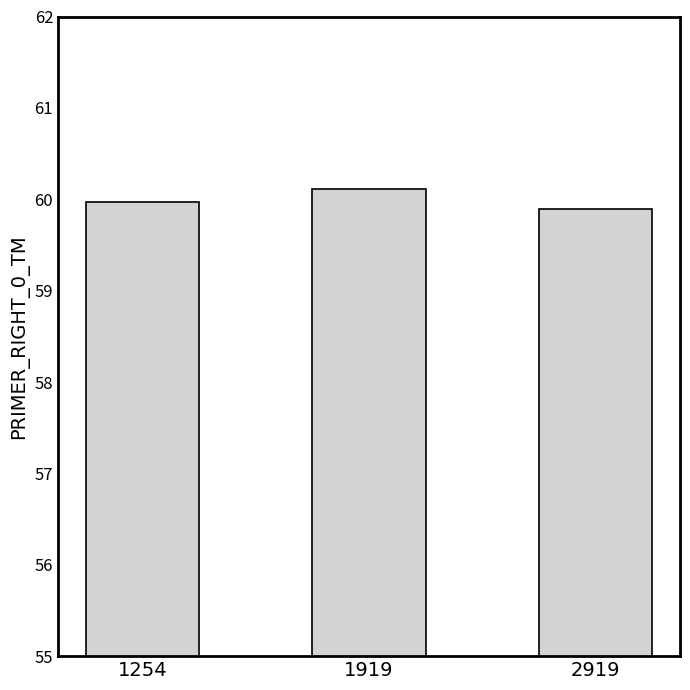

What is the smallest value displayed?

59.9